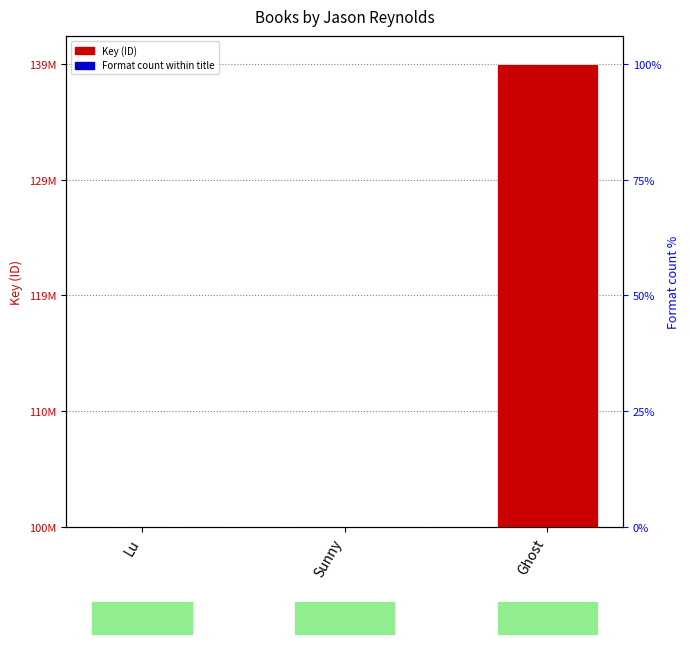

Which series has the largest total across all categories?

Key (ID)